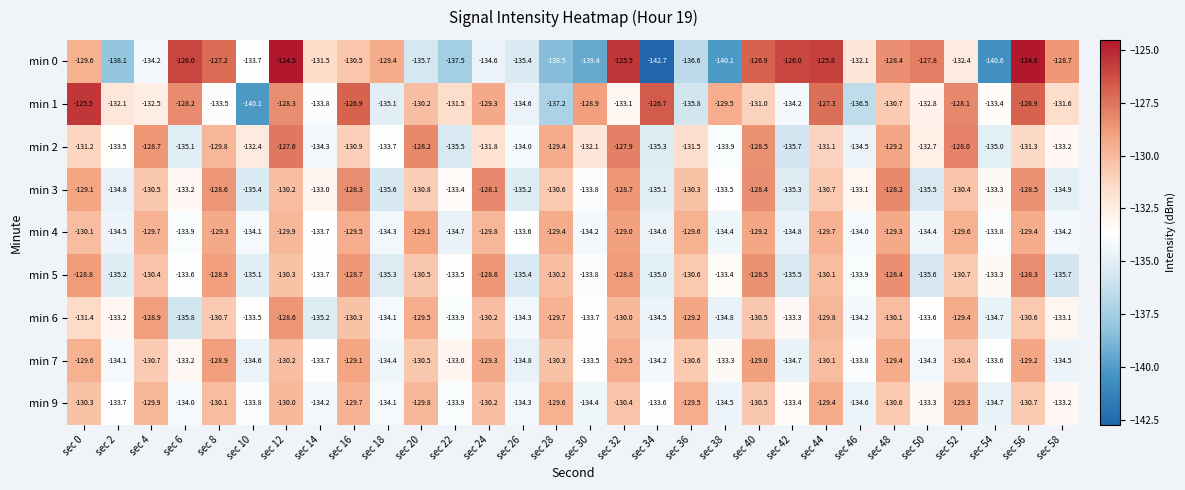

List the labels in order of min 7 value, smallest first.

sec 26, sec 42, sec 10, sec 58, sec 18, sec 50, sec 34, sec 2, sec 46, sec 14, sec 54, sec 30, sec 38, sec 6, sec 22, sec 4, sec 36, sec 20, sec 52, sec 28, sec 12, sec 44, sec 0, sec 32, sec 48, sec 24, sec 56, sec 16, sec 40, sec 8